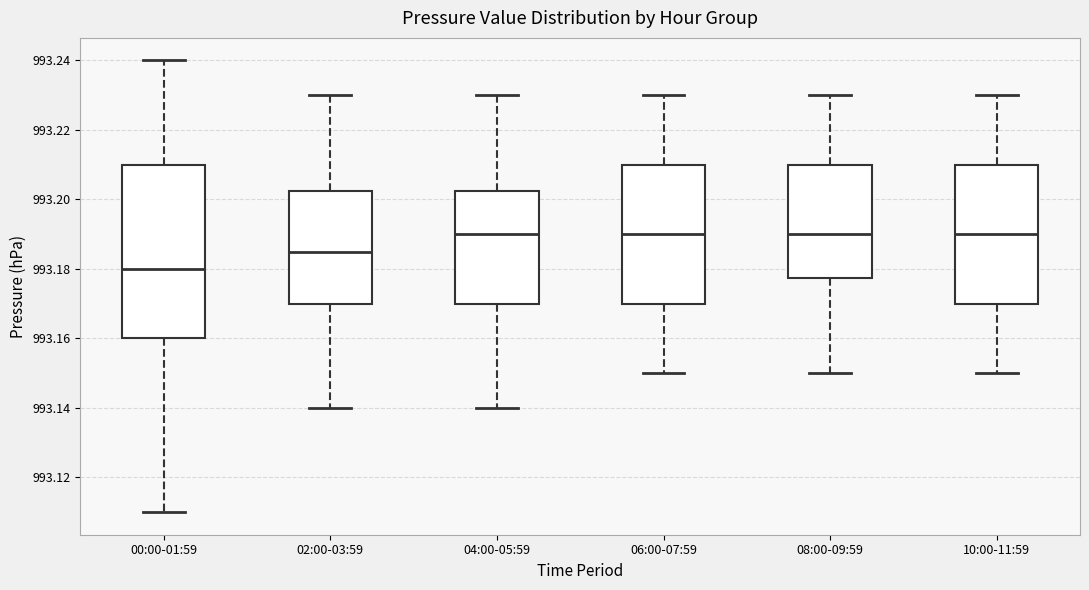

Which box is the tallest, from its lower edge to its upper edge?

00:00-01:59